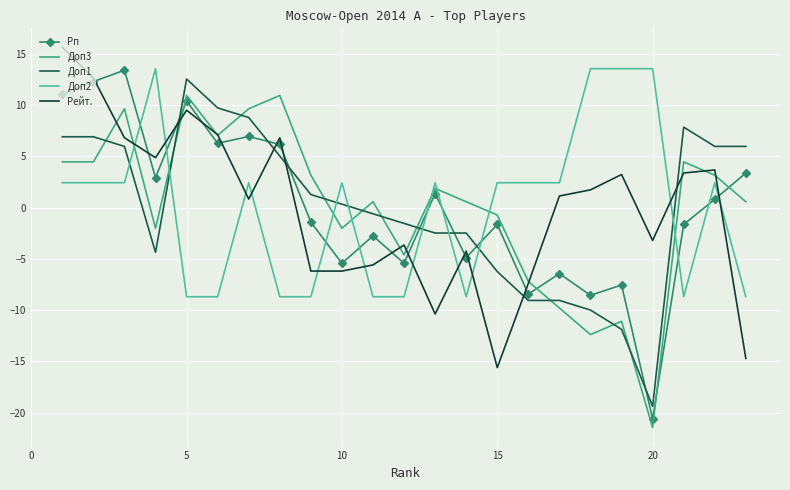

How many negative values does the Доп3 series have?

9